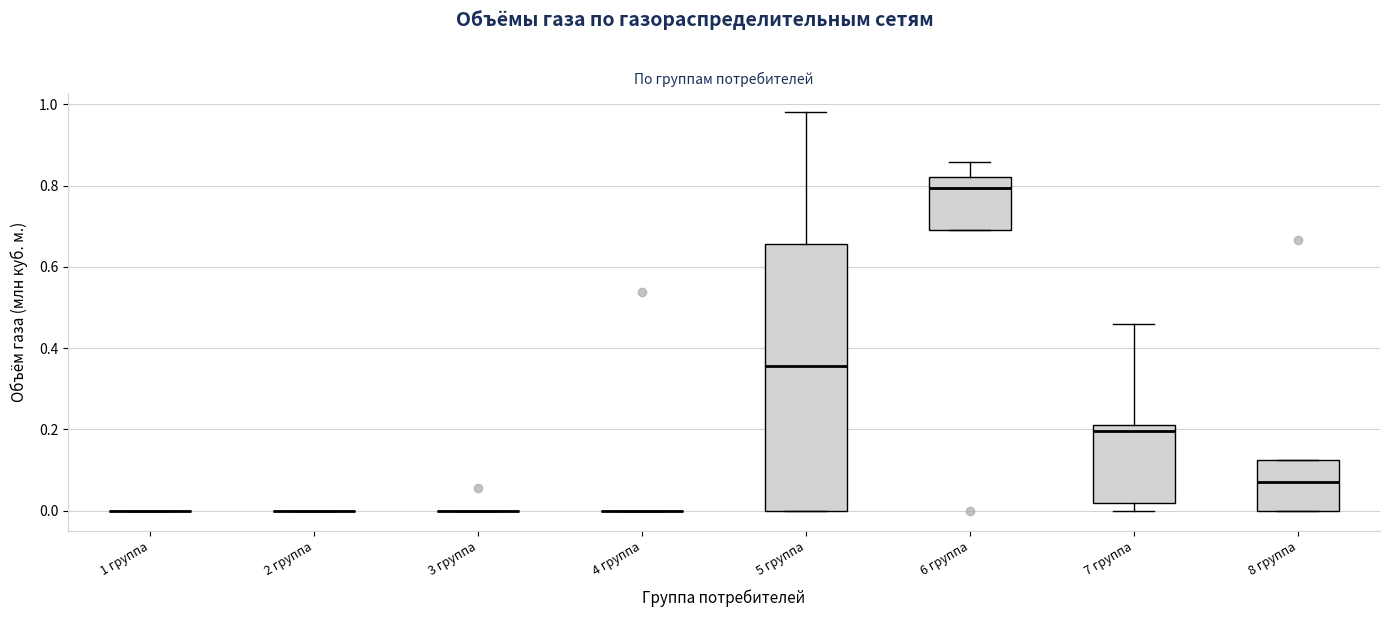

Reading left to right, read every box against the y-axis: the position of its median line, the range the box covers, and the ends of its whiskers. The values are not printed on the chart, so give them approximately, as read against the axis.

1 группа: box collapsed to a line at 0.00, whiskers 0.00 to 0.00
2 группа: box collapsed to a line at 0.00, whiskers 0.00 to 0.00
3 группа: box collapsed to a line at 0.00, whiskers 0.00 to 0.00
4 группа: box collapsed to a line at 0.00, whiskers 0.00 to 0.00
5 группа: median 0.36, box 0.00 to 0.66, whiskers 0.00 to 0.98
6 группа: median 0.80, box 0.70 to 0.82, whiskers 0.70 to 0.86
7 группа: median 0.20, box 0.02 to 0.22, whiskers 0.00 to 0.46
8 группа: median 0.08, box 0.00 to 0.12, whiskers 0.00 to 0.12